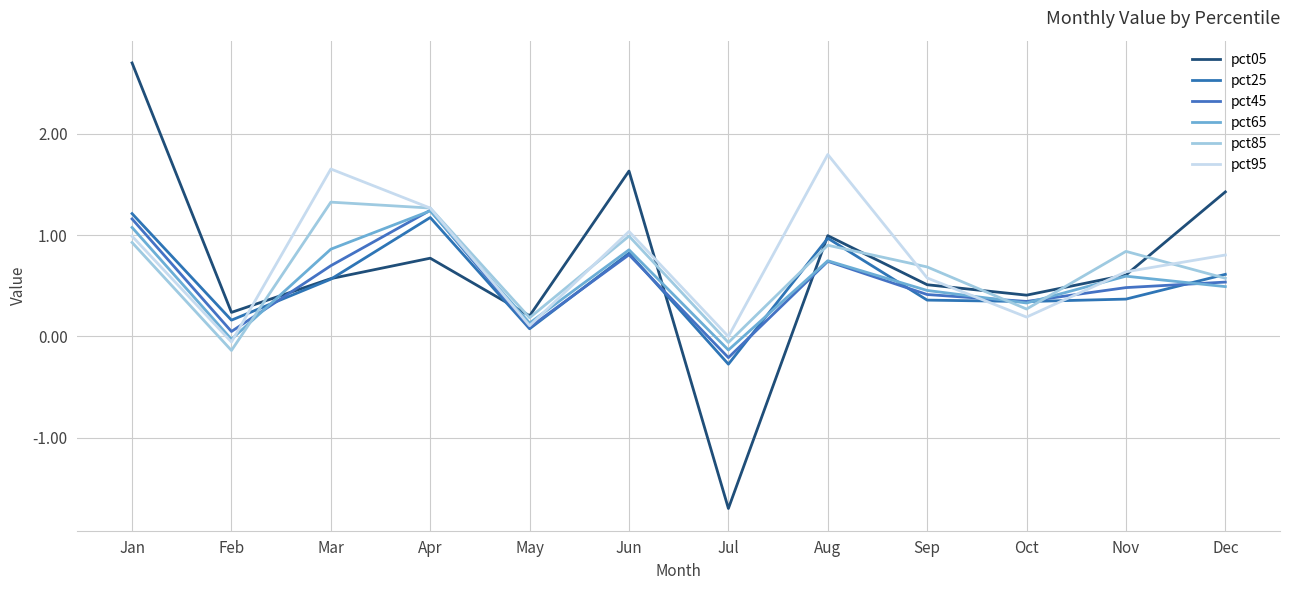

How many lines are shown in the chart?

6